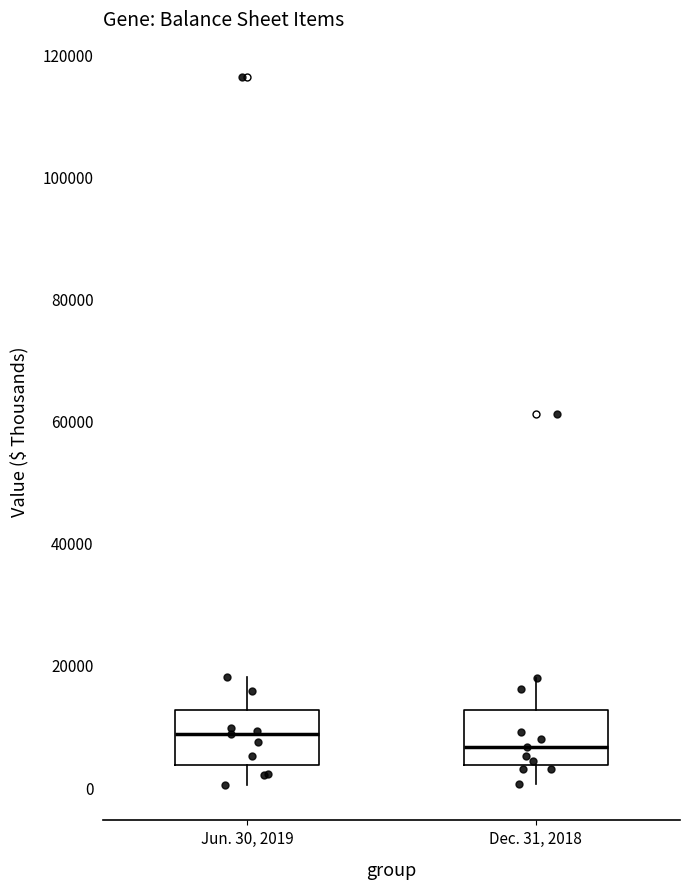

Where does the upper whisker of the box for Dec. 31, 2018 end on the y-axis? The values are not printed on the chart, so give them approximately, as read against the axis.

18000